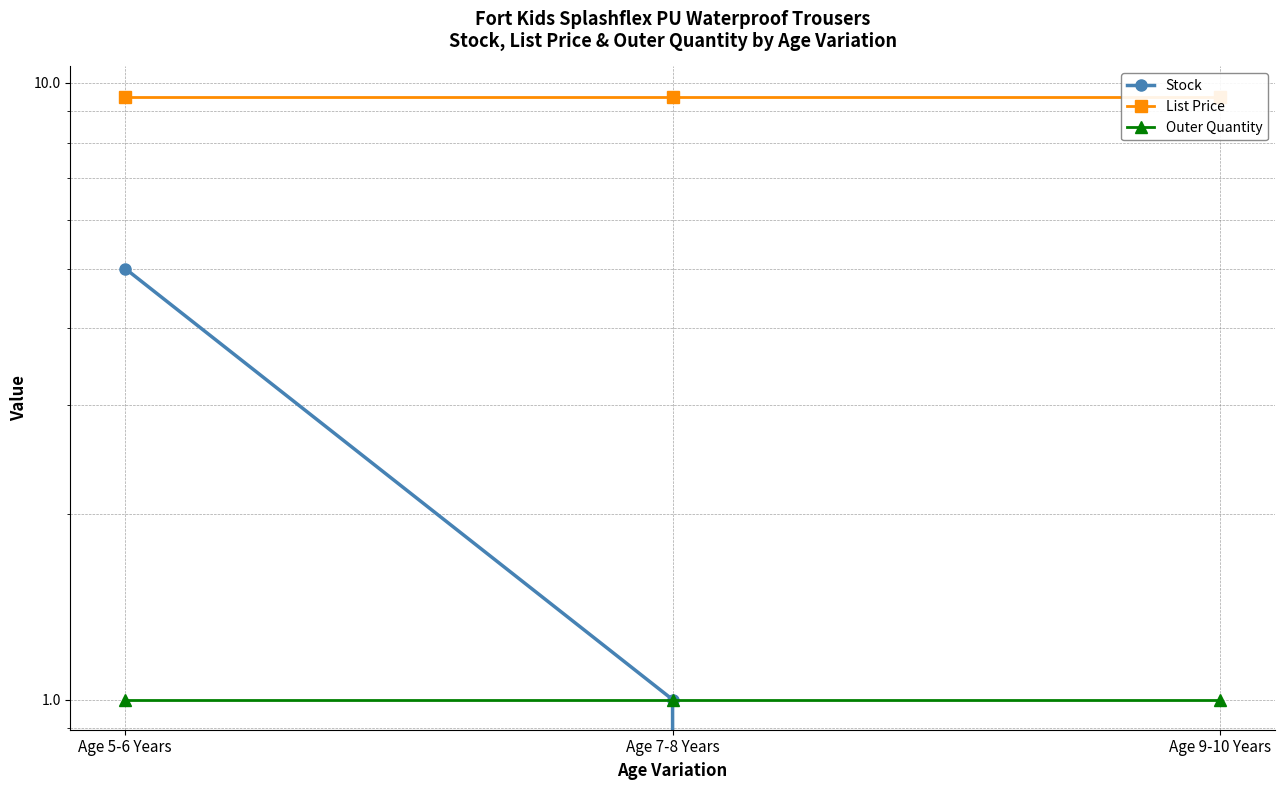

What is the average value of the Stock series?

2.0